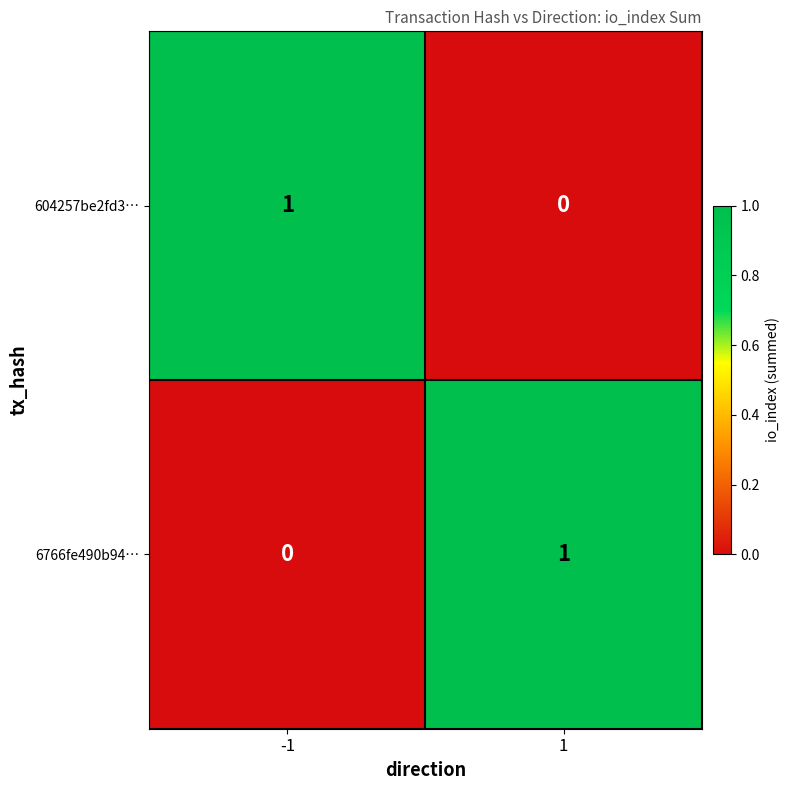

Is it true that 6766fe490b94… equals 1 at 1?

True